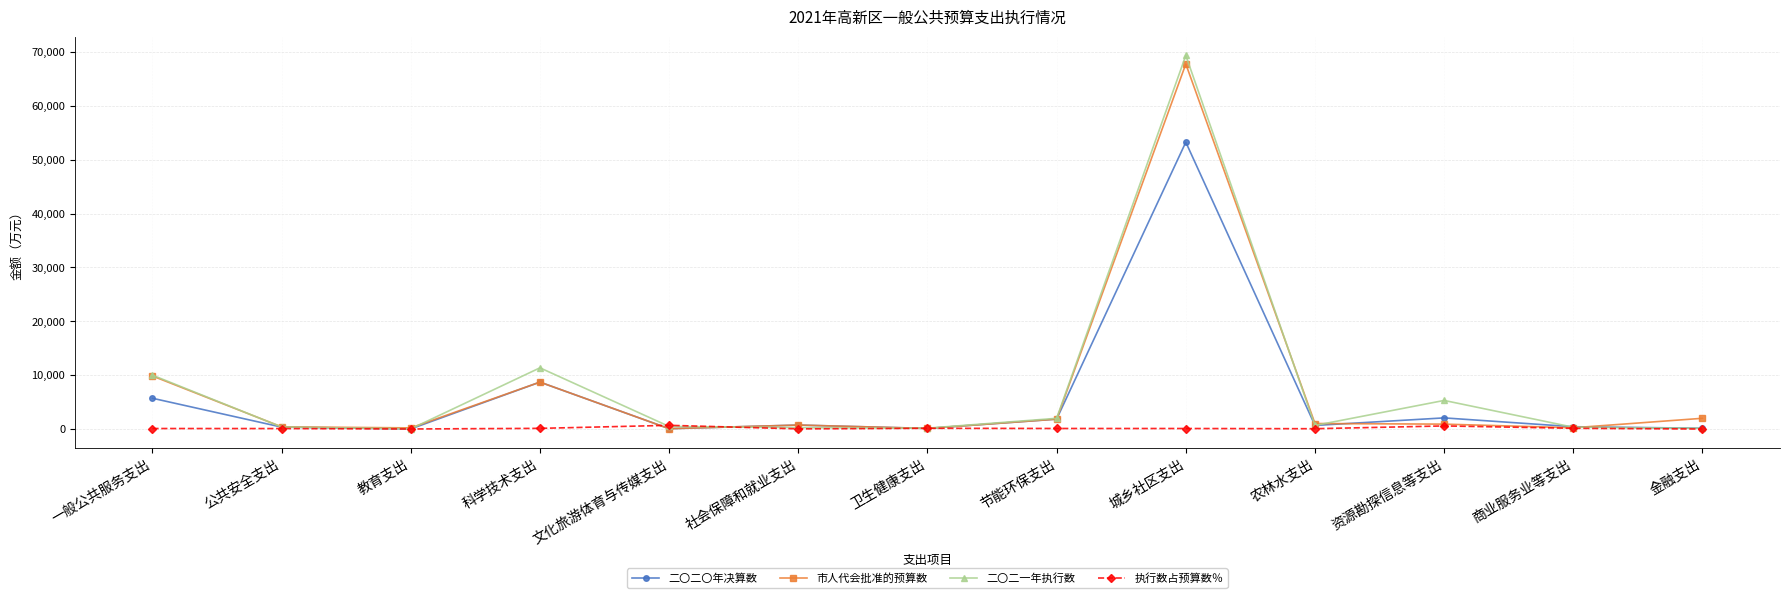

What is the difference between the second highest and second lowest values in the 二〇二一年执行数 series?

11231.0